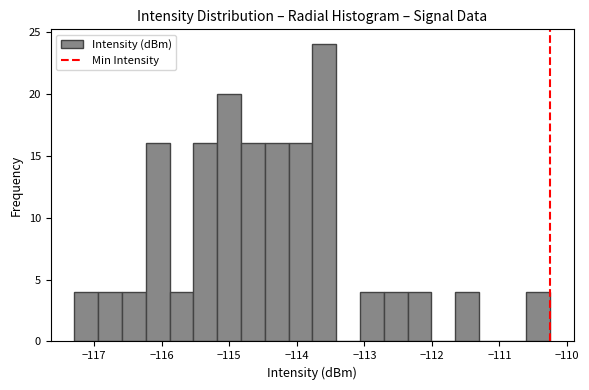

Read against the x-axis, roughly where is the centre of the tallest bar?

-113.6